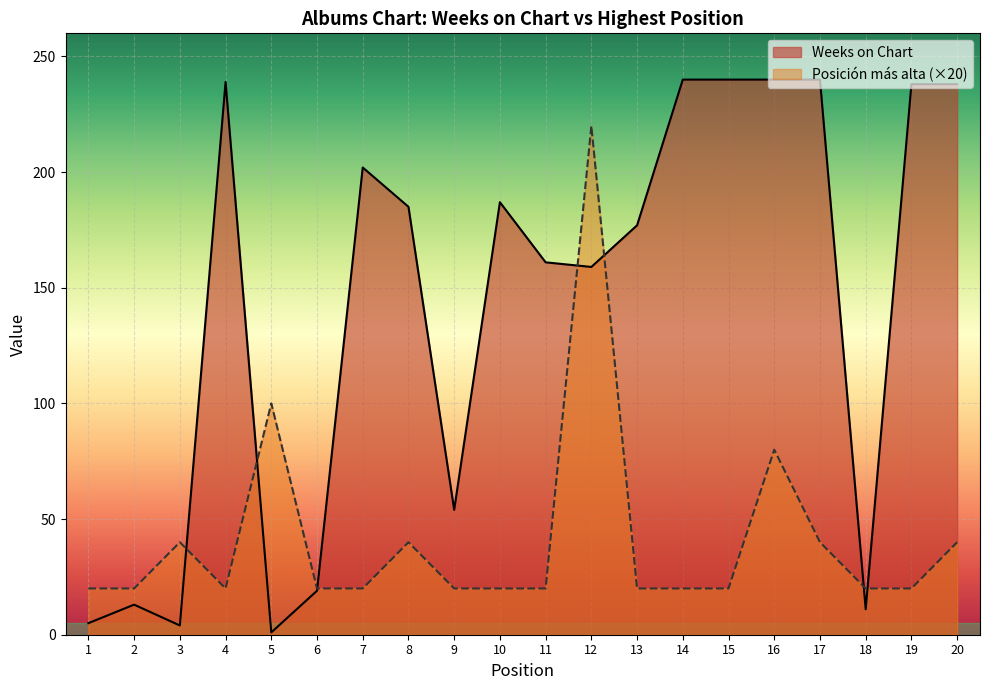

How many interior local peaks does the Posición más alta series have?

5